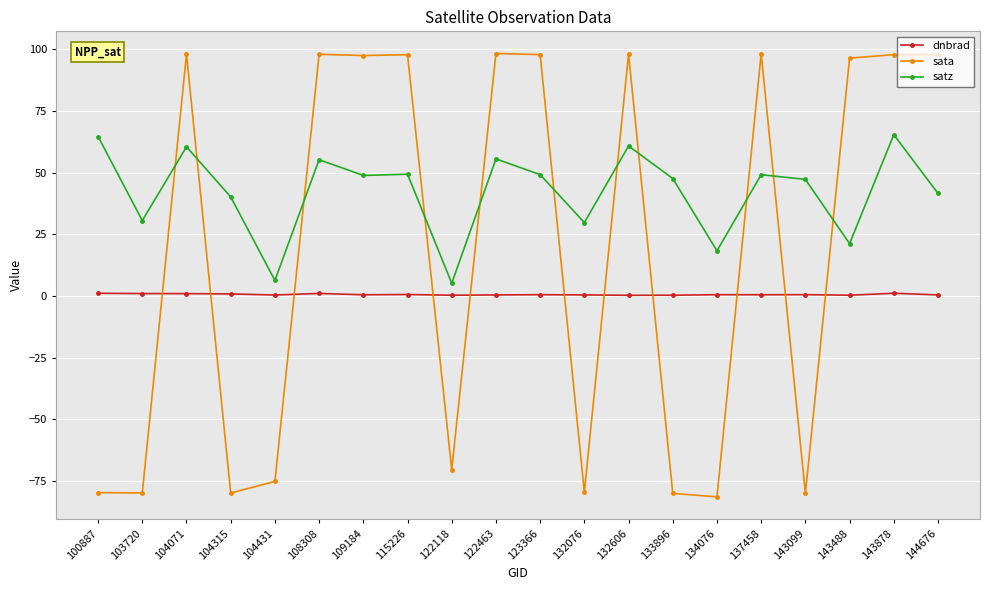

What is the difference between the maximum and minimum values in the satz series?

60.2